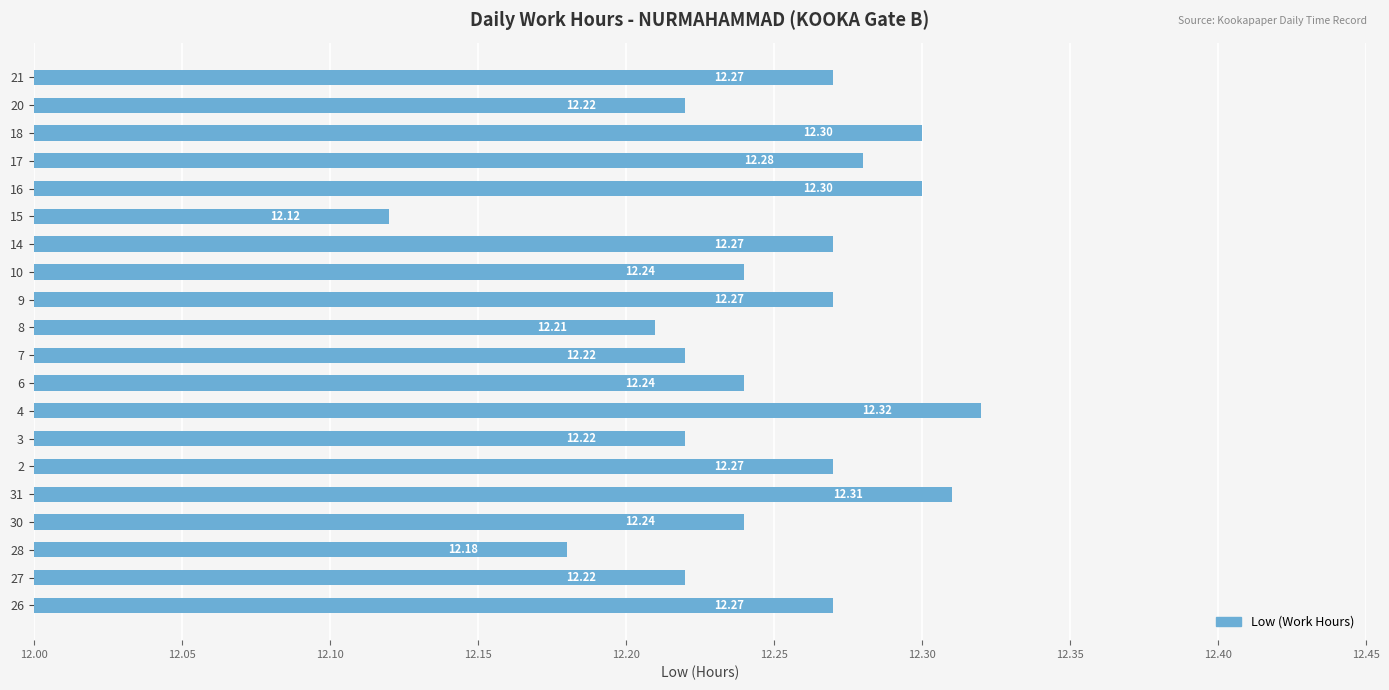

What is the difference between the maximum and minimum values?

0.2